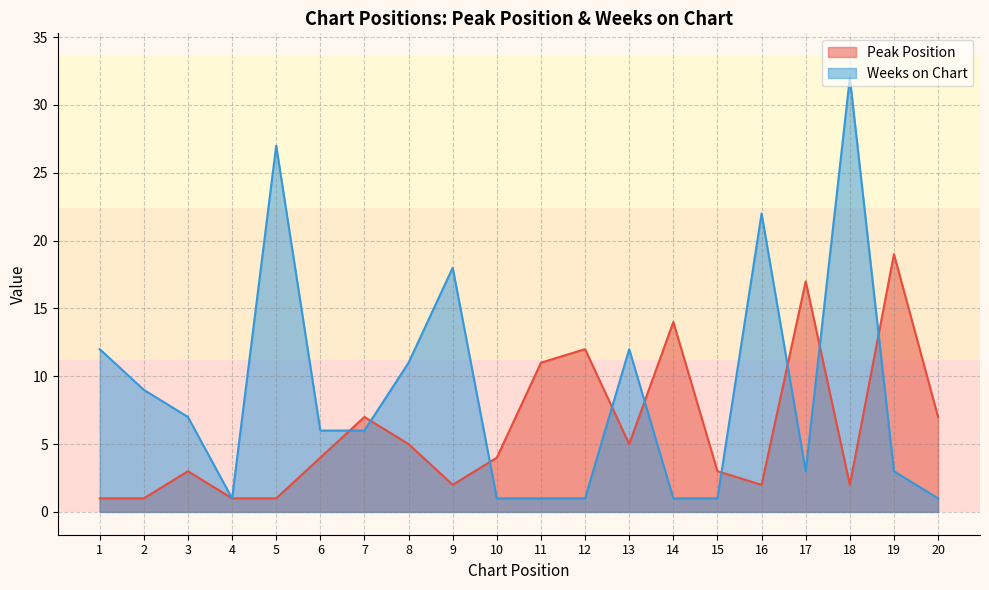

Which series has the largest range (max minus min)?

Weeks on Chart